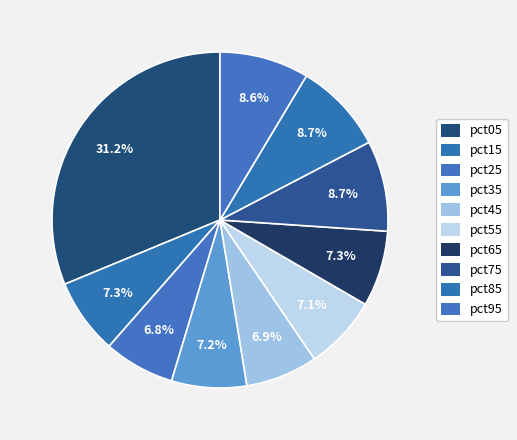

How many slices are in this pie chart?

10